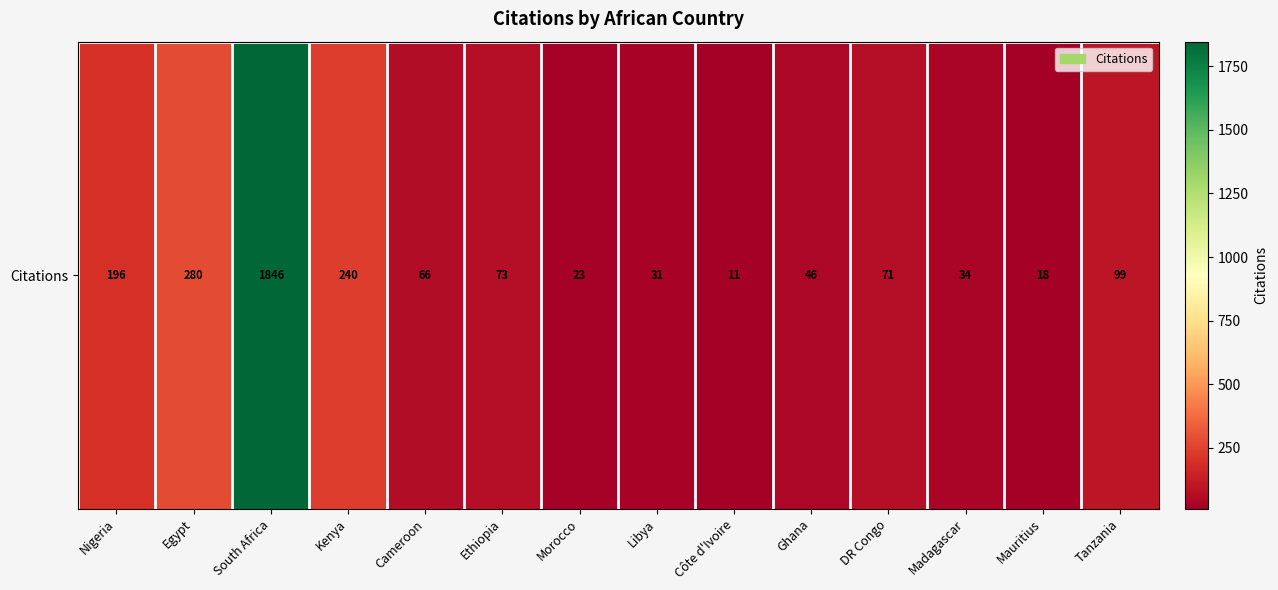

What is the ratio of the value at Mauritius to the value at Libya?

0.6